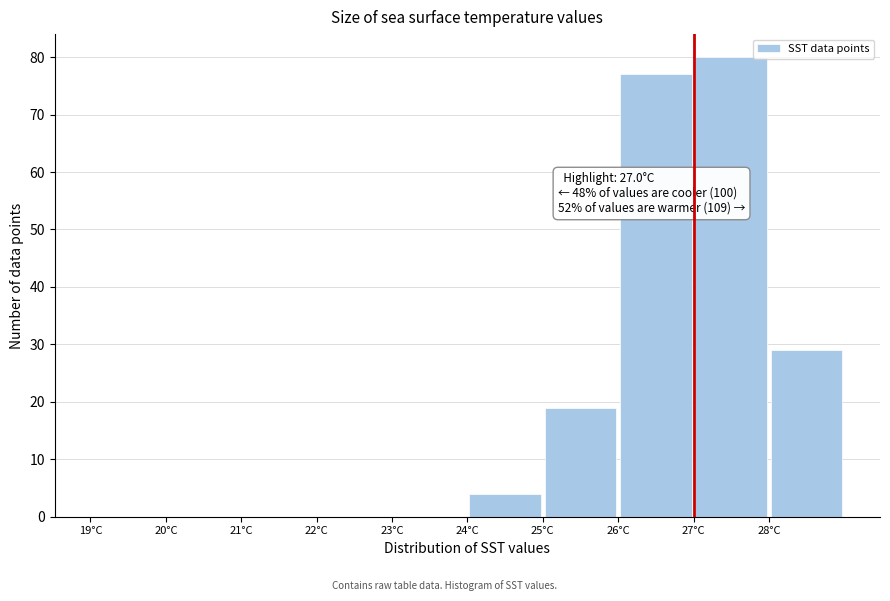

Which range on the x-axis has the tallest bar?

27 to 28